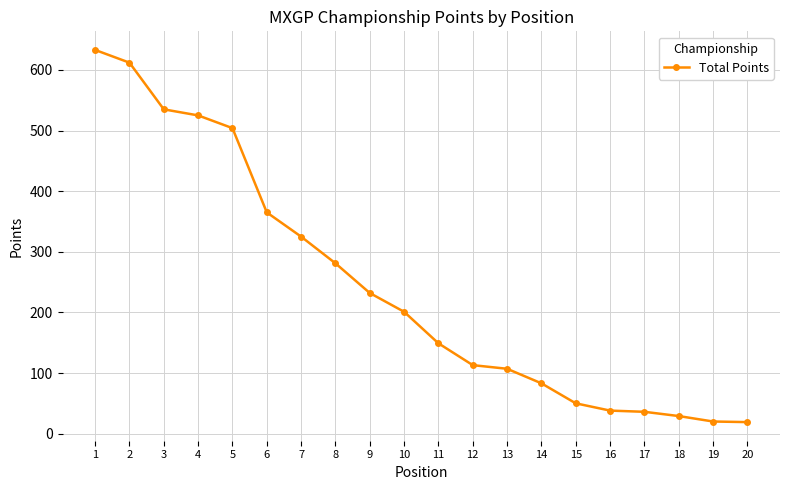

How many lines are shown in the chart?

1